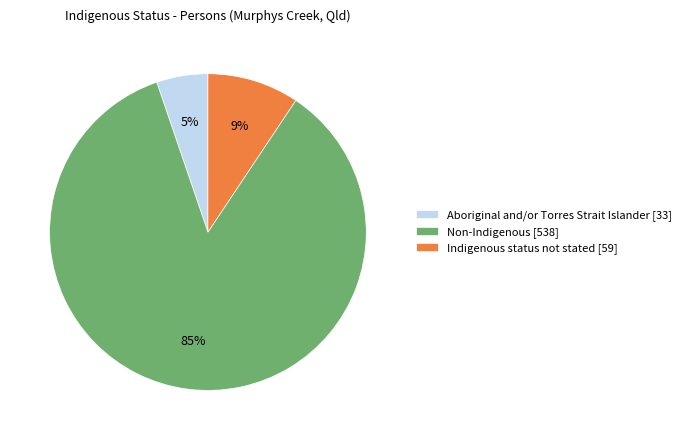

What percentage is the Indigenous status not stated [59] slice, to the nearest percent?

9%